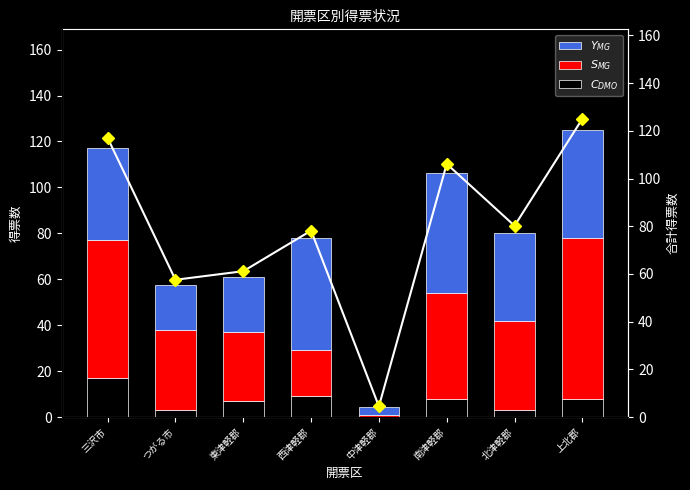

True or false: $S_{MG}$ has a value of 1.0 at 中津軽郡.

True